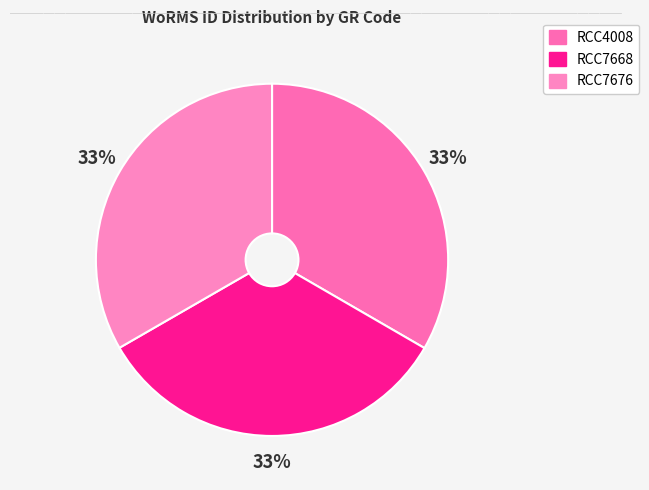

Count the number of slices in the pie.

3